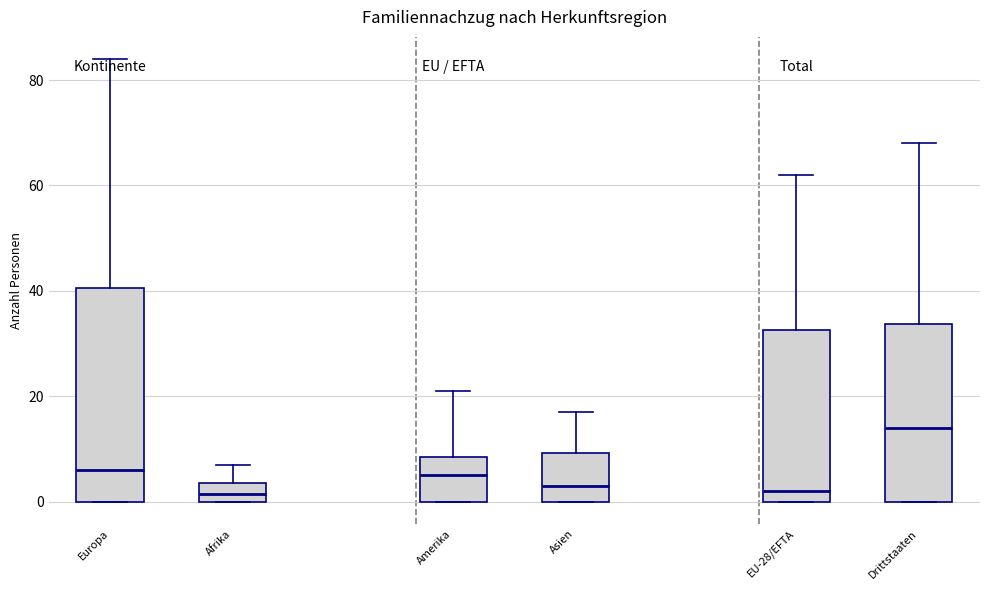

Which box has the highest median line?

Drittstaaten